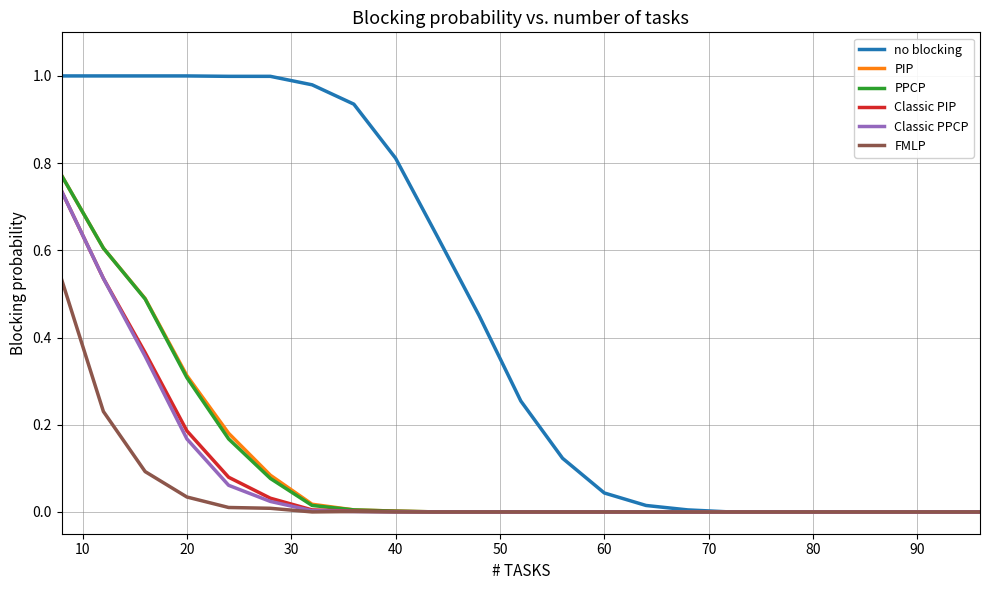

How many distinct data groups are displayed?

6